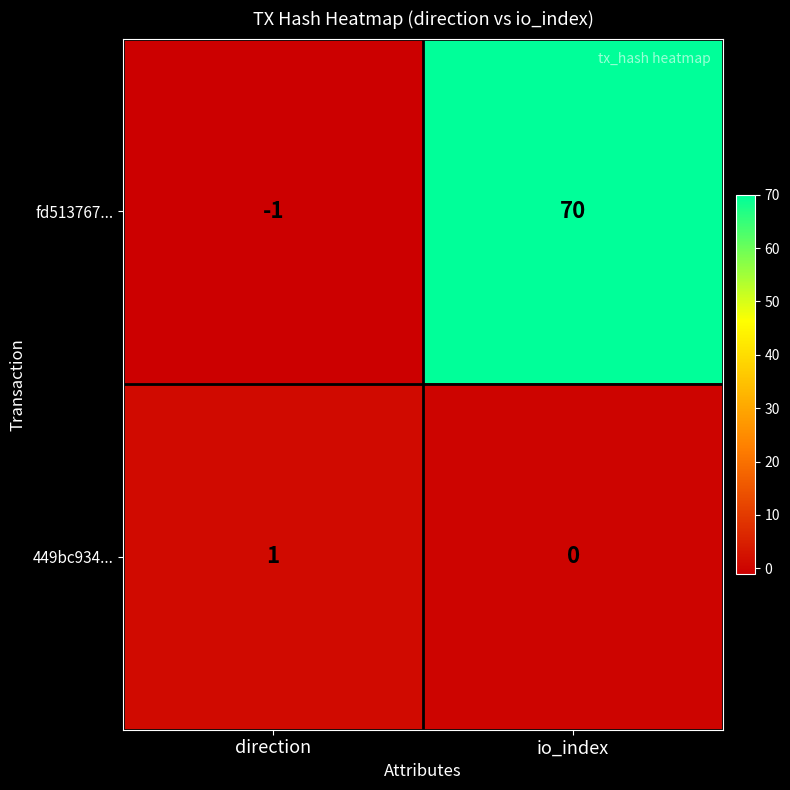

What is the smallest value displayed?

-1